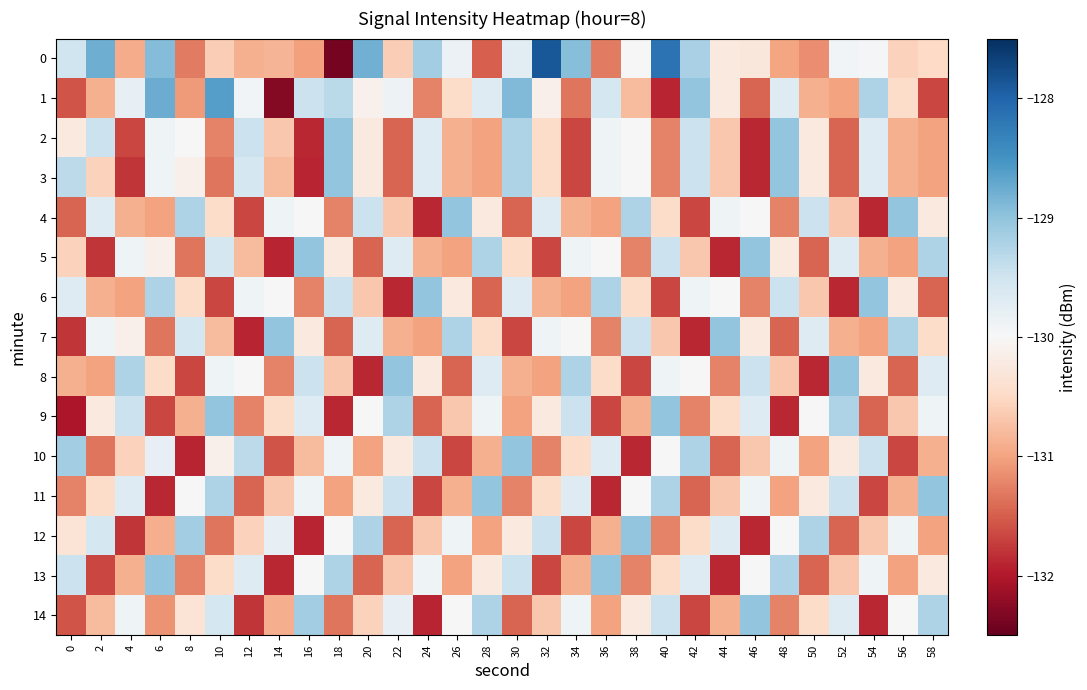

Reading left to right, extract all data points from this chart.

0: 0=-129.5	2=-128.8	4=-130.9	6=-128.9	8=-131.3	10=-130.6	12=-130.9	14=-130.8	16=-131.0	18=-132.4	20=-128.8	22=-130.6	24=-129.1	26=-129.9	28=-131.5	30=-129.7	32=-127.9	34=-128.9	36=-131.3	38=-130.0	40=-128.2	42=-129.2	44=-130.2	46=-130.3	48=-131.0	50=-131.2	52=-129.9	54=-129.9	56=-130.6	58=-130.5
1: 0=-131.6	2=-130.9	4=-129.8	6=-128.8	8=-131.1	10=-128.6	12=-129.9	14=-132.3	16=-129.5	18=-129.3	20=-130.1	22=-129.9	24=-131.2	26=-130.5	28=-129.7	30=-128.9	32=-130.1	34=-131.3	36=-129.6	38=-130.8	40=-131.9	42=-129.0	44=-130.2	46=-131.5	48=-129.7	50=-130.9	52=-131.0	54=-129.2	56=-130.5	58=-131.7
2: 0=-130.2	2=-129.5	4=-131.7	6=-129.9	8=-130.0	10=-131.2	12=-129.5	14=-130.7	16=-131.9	18=-129.0	20=-130.2	22=-131.5	24=-129.7	26=-130.9	28=-131.0	30=-129.2	32=-130.5	34=-131.7	36=-129.9	38=-130.0	40=-131.2	42=-129.5	44=-130.7	46=-131.9	48=-129.0	50=-130.2	52=-131.5	54=-129.7	56=-130.9	58=-131.0
3: 0=-129.3	2=-130.6	4=-131.8	6=-129.9	8=-130.1	10=-131.3	12=-129.6	14=-130.8	16=-131.9	18=-129.0	20=-130.2	22=-131.5	24=-129.7	26=-130.9	28=-131.0	30=-129.2	32=-130.5	34=-131.7	36=-129.9	38=-130.0	40=-131.2	42=-129.5	44=-130.7	46=-131.9	48=-129.0	50=-130.2	52=-131.5	54=-129.7	56=-130.9	58=-131.0
4: 0=-131.5	2=-129.7	4=-130.9	6=-131.0	8=-129.2	10=-130.5	12=-131.7	14=-129.9	16=-130.0	18=-131.2	20=-129.5	22=-130.7	24=-131.9	26=-129.0	28=-130.2	30=-131.5	32=-129.7	34=-130.9	36=-131.0	38=-129.2	40=-130.5	42=-131.7	44=-129.9	46=-130.0	48=-131.2	50=-129.5	52=-130.7	54=-131.9	56=-129.0	58=-130.2
5: 0=-130.6	2=-131.8	4=-129.9	6=-130.1	8=-131.3	10=-129.6	12=-130.8	14=-131.9	16=-129.0	18=-130.2	20=-131.5	22=-129.7	24=-130.9	26=-131.0	28=-129.2	30=-130.5	32=-131.7	34=-129.9	36=-130.0	38=-131.2	40=-129.5	42=-130.7	44=-131.9	46=-129.0	48=-130.2	50=-131.5	52=-129.7	54=-130.9	56=-131.0	58=-129.2
6: 0=-129.7	2=-130.9	4=-131.0	6=-129.2	8=-130.5	10=-131.7	12=-129.9	14=-130.0	16=-131.2	18=-129.5	20=-130.7	22=-131.9	24=-129.0	26=-130.2	28=-131.5	30=-129.7	32=-130.9	34=-131.0	36=-129.2	38=-130.5	40=-131.7	42=-129.9	44=-130.0	46=-131.2	48=-129.5	50=-130.7	52=-131.9	54=-129.0	56=-130.2	58=-131.5
7: 0=-131.8	2=-129.9	4=-130.1	6=-131.3	8=-129.6	10=-130.8	12=-131.9	14=-129.0	16=-130.2	18=-131.5	20=-129.7	22=-130.9	24=-131.0	26=-129.2	28=-130.5	30=-131.7	32=-129.9	34=-130.0	36=-131.2	38=-129.5	40=-130.7	42=-131.9	44=-129.0	46=-130.2	48=-131.5	50=-129.7	52=-130.9	54=-131.0	56=-129.2	58=-130.5
8: 0=-130.9	2=-131.0	4=-129.2	6=-130.5	8=-131.7	10=-129.9	12=-130.0	14=-131.2	16=-129.5	18=-130.7	20=-131.9	22=-129.0	24=-130.2	26=-131.5	28=-129.7	30=-130.9	32=-131.0	34=-129.2	36=-130.5	38=-131.7	40=-129.9	42=-130.0	44=-131.2	46=-129.5	48=-130.7	50=-131.9	52=-129.0	54=-130.2	56=-131.5	58=-129.7
9: 0=-132.0	2=-130.2	4=-129.5	6=-131.7	8=-130.9	10=-129.0	12=-131.2	14=-130.5	16=-129.7	18=-131.9	20=-130.0	22=-129.2	24=-131.5	26=-130.7	28=-129.9	30=-131.0	32=-130.2	34=-129.5	36=-131.7	38=-130.9	40=-129.0	42=-131.2	44=-130.5	46=-129.7	48=-131.9	50=-130.0	52=-129.2	54=-131.5	56=-130.7	58=-129.9
10: 0=-129.1	2=-131.3	4=-130.6	6=-129.8	8=-131.9	10=-130.1	12=-129.3	14=-131.6	16=-130.8	18=-129.9	20=-131.0	22=-130.2	24=-129.5	26=-131.7	28=-130.9	30=-129.0	32=-131.2	34=-130.5	36=-129.7	38=-131.9	40=-130.0	42=-129.2	44=-131.5	46=-130.7	48=-129.9	50=-131.0	52=-130.2	54=-129.5	56=-131.7	58=-130.9
11: 0=-131.2	2=-130.5	4=-129.7	6=-131.9	8=-130.0	10=-129.2	12=-131.5	14=-130.7	16=-129.9	18=-131.0	20=-130.2	22=-129.5	24=-131.7	26=-130.9	28=-129.0	30=-131.2	32=-130.5	34=-129.7	36=-131.9	38=-130.0	40=-129.2	42=-131.5	44=-130.7	46=-129.9	48=-131.0	50=-130.2	52=-129.5	54=-131.7	56=-130.9	58=-129.0
12: 0=-130.3	2=-129.6	4=-131.8	6=-130.9	8=-129.1	10=-131.3	12=-130.6	14=-129.8	16=-131.9	18=-130.0	20=-129.2	22=-131.5	24=-130.7	26=-129.9	28=-131.0	30=-130.2	32=-129.5	34=-131.7	36=-130.9	38=-129.0	40=-131.2	42=-130.5	44=-129.7	46=-131.9	48=-130.0	50=-129.2	52=-131.5	54=-130.7	56=-129.9	58=-131.0
13: 0=-129.5	2=-131.7	4=-130.9	6=-129.0	8=-131.2	10=-130.5	12=-129.7	14=-131.9	16=-130.0	18=-129.2	20=-131.5	22=-130.7	24=-129.9	26=-131.0	28=-130.2	30=-129.5	32=-131.7	34=-130.9	36=-129.0	38=-131.2	40=-130.5	42=-129.7	44=-131.9	46=-130.0	48=-129.2	50=-131.5	52=-130.7	54=-129.9	56=-131.0	58=-130.2
14: 0=-131.6	2=-130.8	4=-129.9	6=-131.1	8=-130.3	10=-129.6	12=-131.8	14=-130.9	16=-129.1	18=-131.3	20=-130.6	22=-129.8	24=-131.9	26=-130.0	28=-129.2	30=-131.5	32=-130.7	34=-129.9	36=-131.0	38=-130.2	40=-129.5	42=-131.7	44=-130.9	46=-129.0	48=-131.2	50=-130.5	52=-129.7	54=-131.9	56=-130.0	58=-129.2